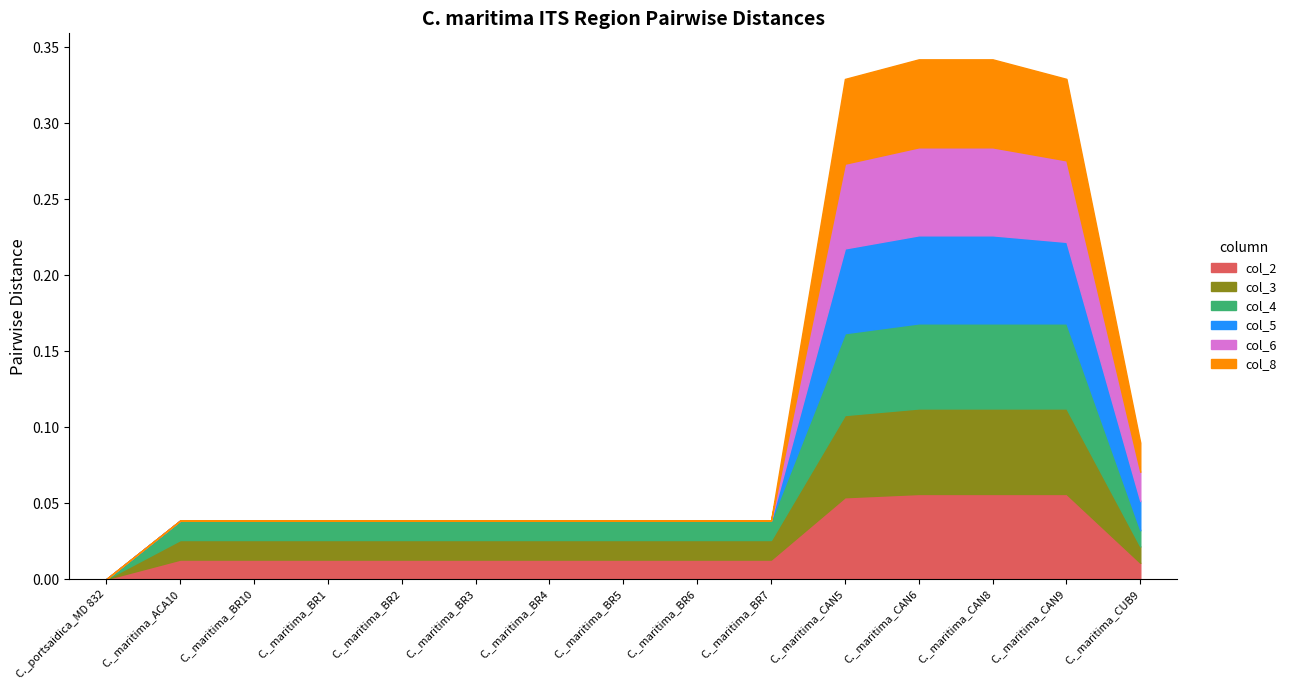

Where is the first local maximum for col_3?

C._maritima_CAN9